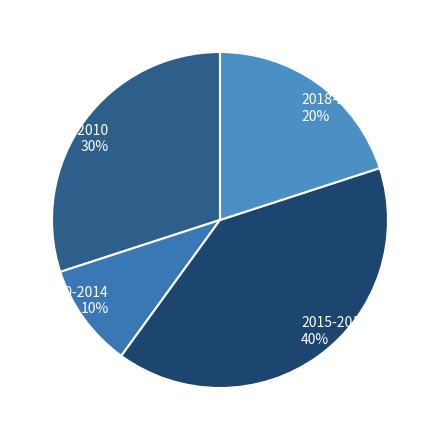

Do 2010-2014 and Before 2010 together represent more than half of the pie?

No